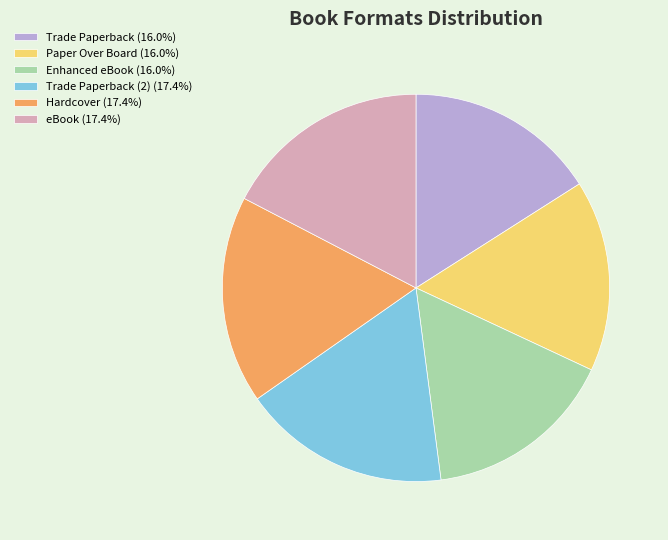

Approximately how many times larger is the value at Paper Over Board (16.0%) compared to Trade Paperback (2) (17.4%)?

0.9